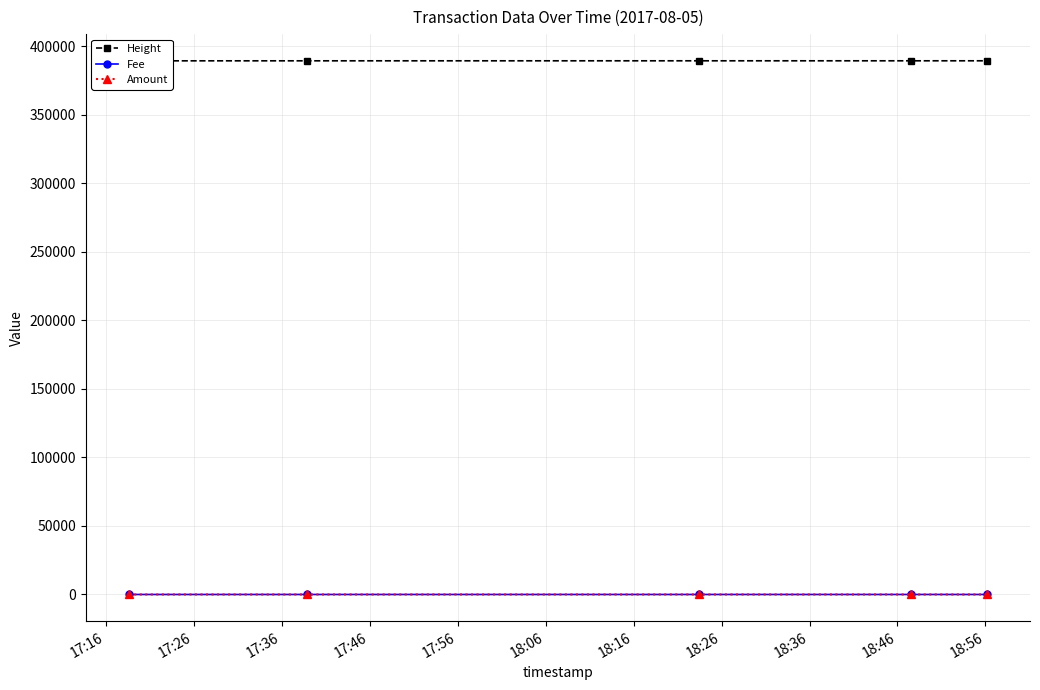

How many lines are shown in the chart?

3